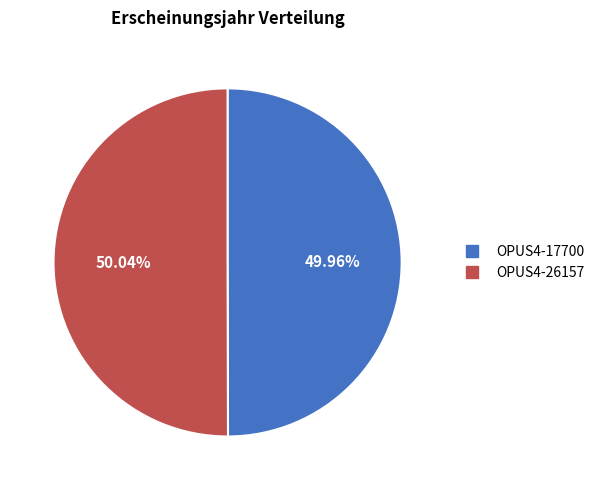

What is the ratio of the value at OPUS4-17700 to the value at OPUS4-26157?

1.0